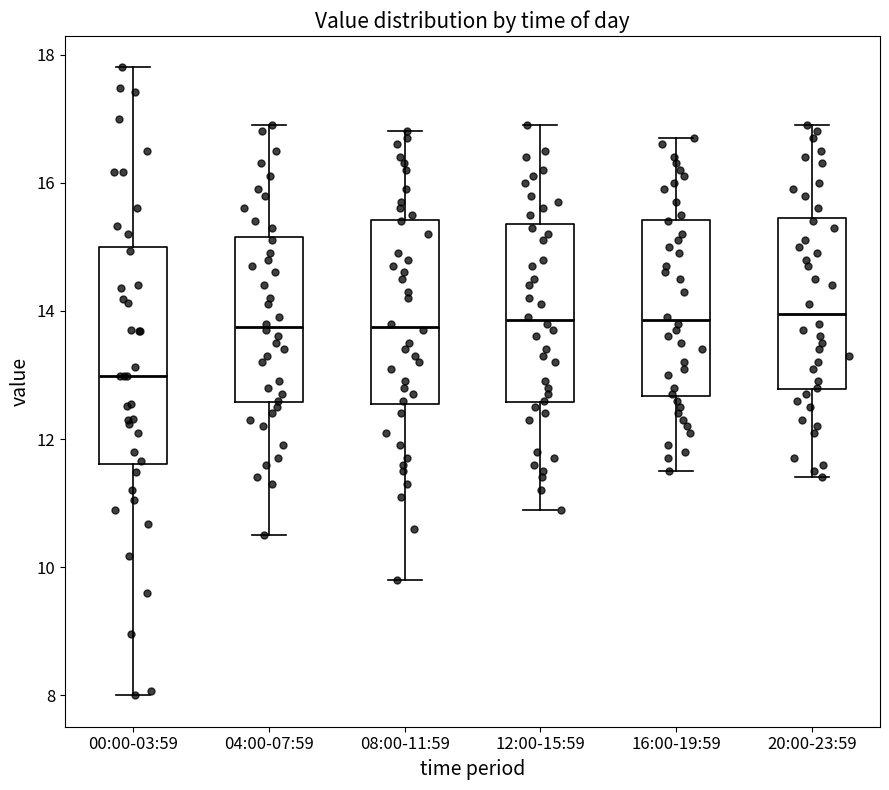

Reading left to right, read every box against the y-axis: the position of its median line, the range the box covers, and the ends of its whiskers. The values are not printed on the chart, so give them approximately, as read against the axis.

00:00-03:59: median 13.0, box 11.6 to 15.0, whiskers 8.0 to 17.8
04:00-07:59: median 13.8, box 12.6 to 15.2, whiskers 10.6 to 17.0
08:00-11:59: median 13.8, box 12.6 to 15.4, whiskers 9.8 to 16.8
12:00-15:59: median 13.8, box 12.6 to 15.4, whiskers 11.0 to 17.0
16:00-19:59: median 13.8, box 12.6 to 15.4, whiskers 11.6 to 16.8
20:00-23:59: median 14.0, box 12.8 to 15.4, whiskers 11.4 to 17.0